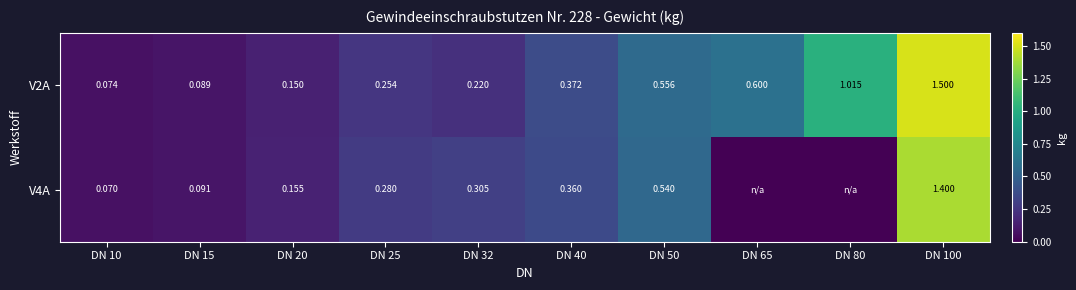

What is the highest value of the V2A series?

1.5